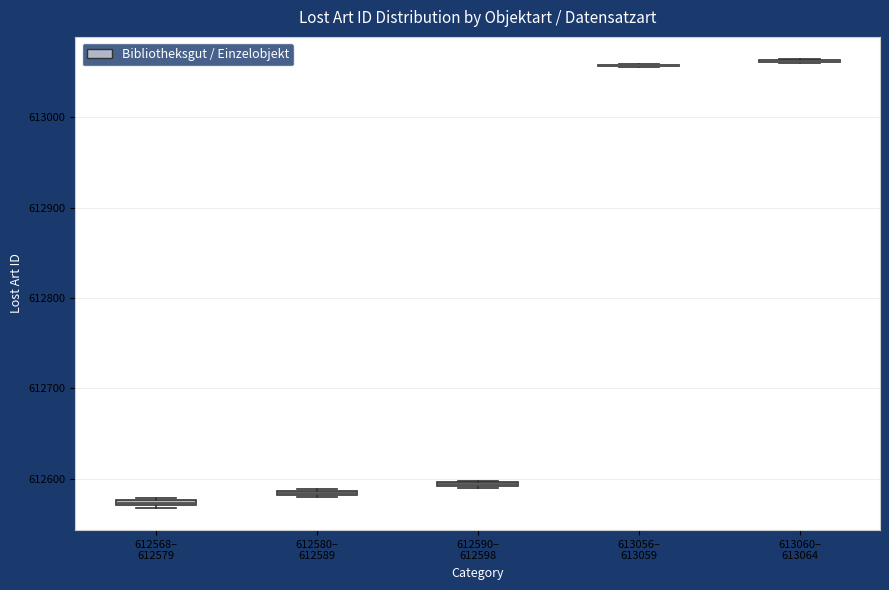

Where is the lower edge of the box for 612580– 612589 on the y-axis? The values are not printed on the chart, so give them approximately, as read against the axis.

612580